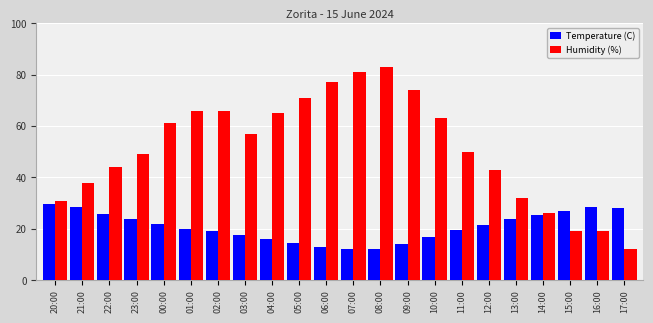

How many groups of bars are there?

22